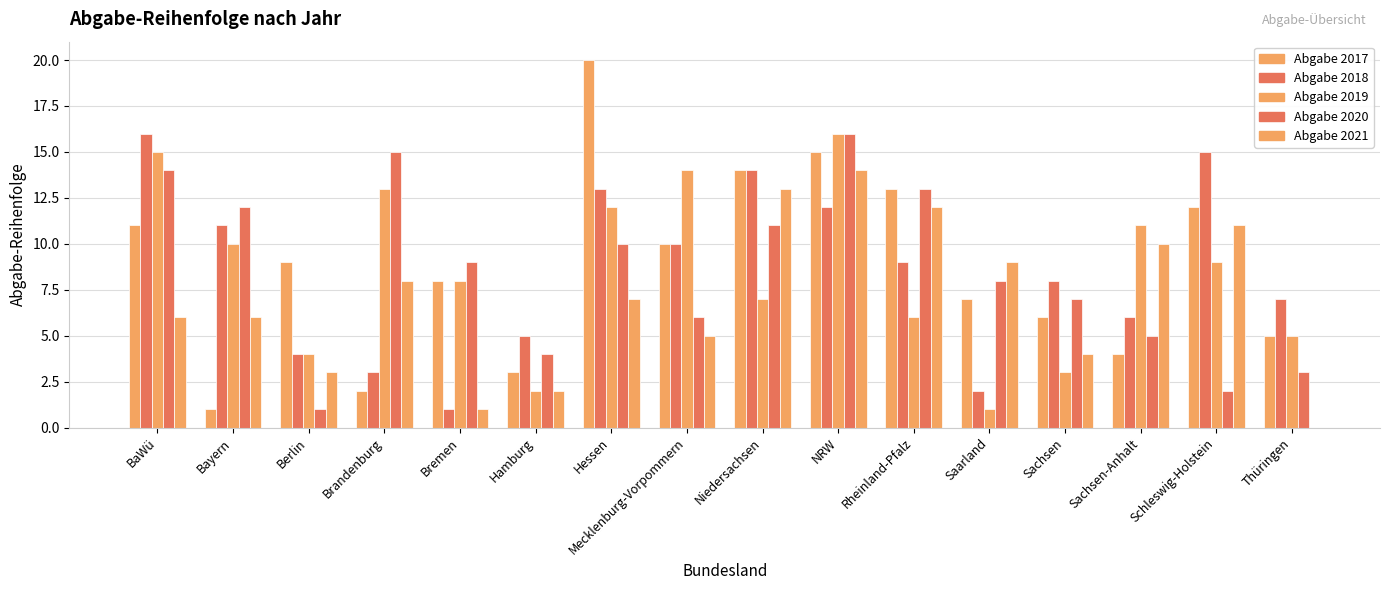

Between Brandenburg and Saarland, which is larger?

Saarland